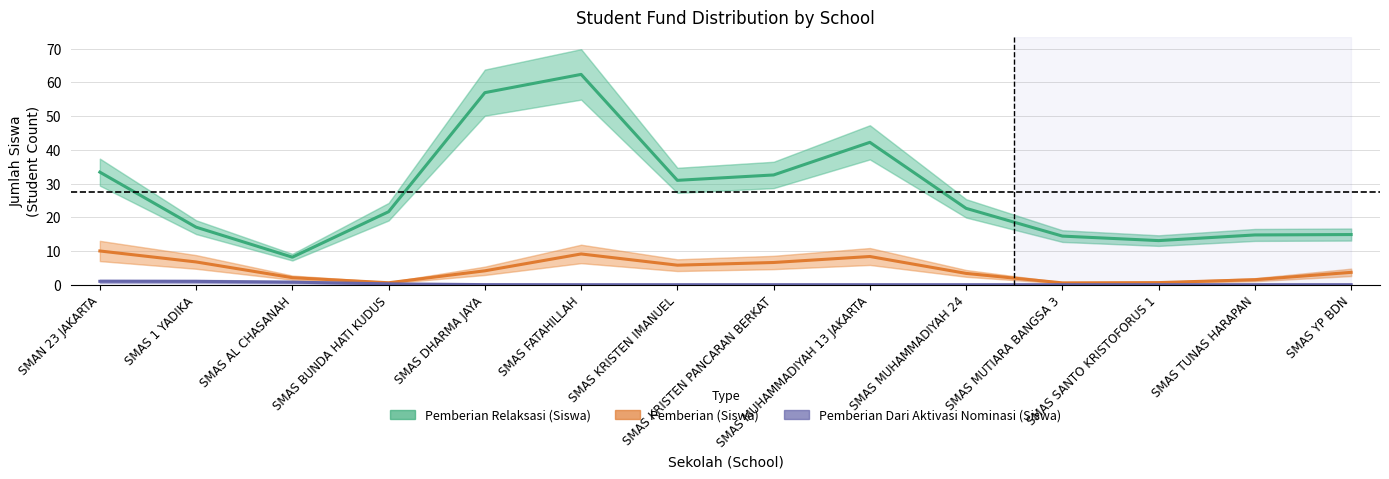

What is the difference between the Pemberian (Siswa) values at SMAS MUTIARA BANGSA 3 and SMAS 1 YADIKA?

6.2